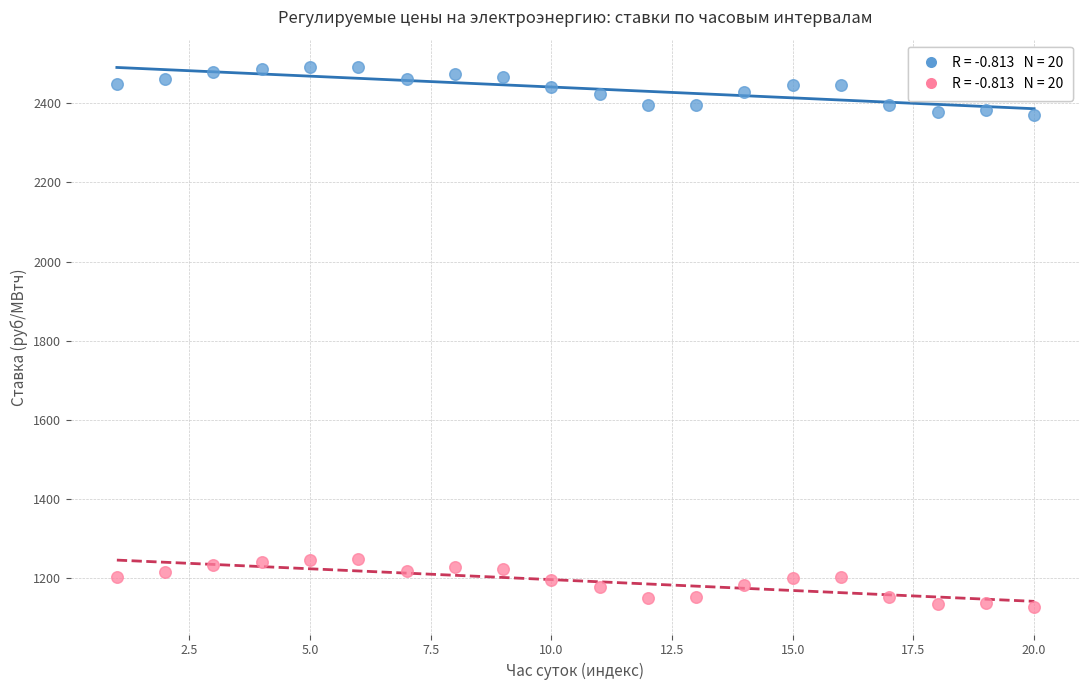

Across all data points, what is the range of X values (max minus min)?

19.0